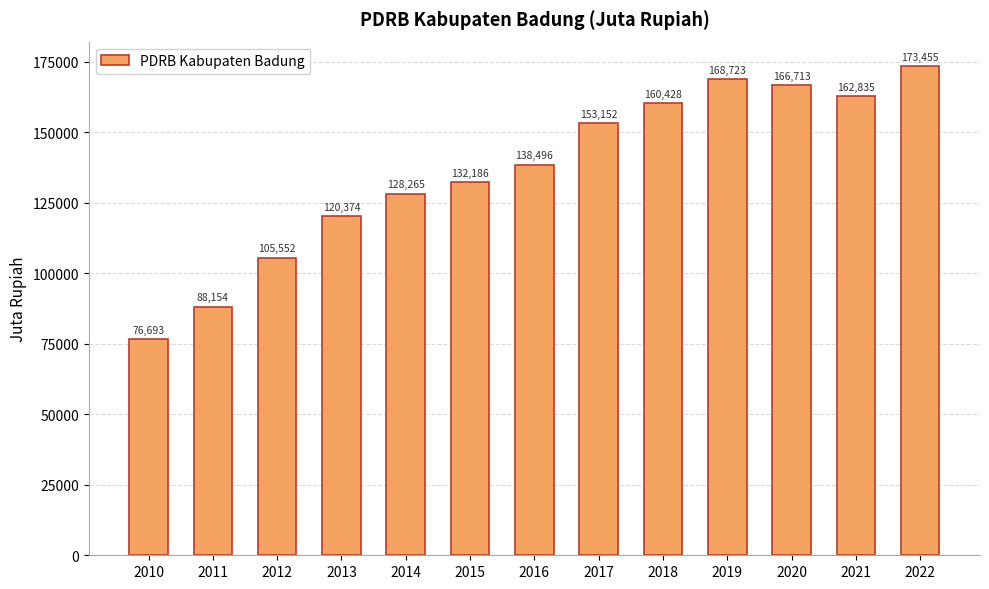

What is the maximum value shown in the chart?

173454.8